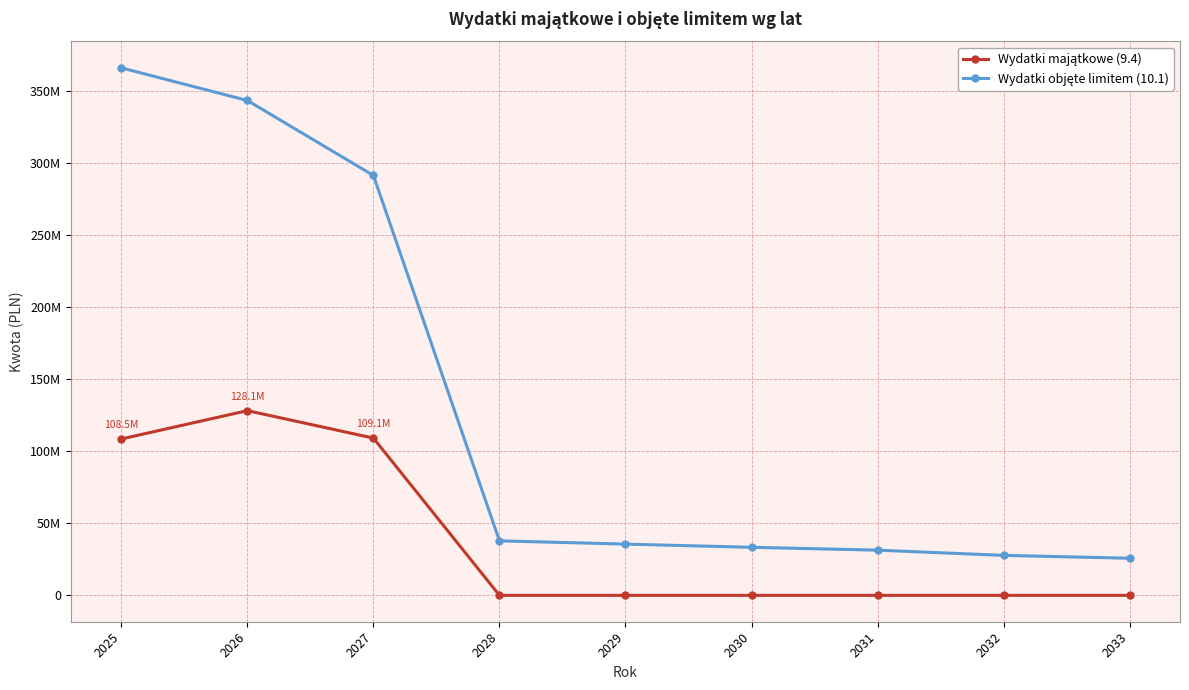

Does the chart have visible grid lines?

Yes